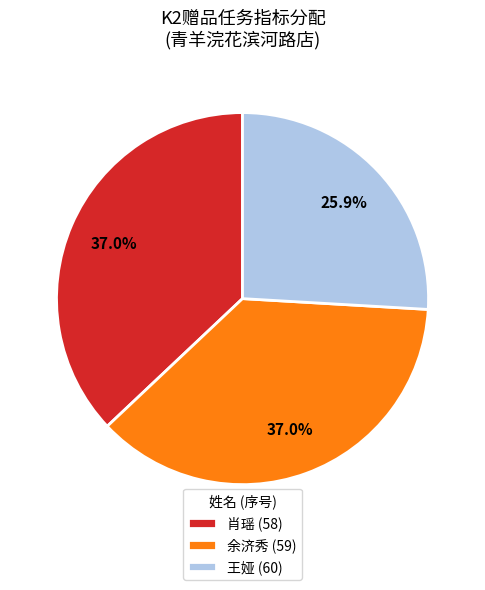

To the nearest percent, what percentage of the pie is 王娅 (60)?

26%